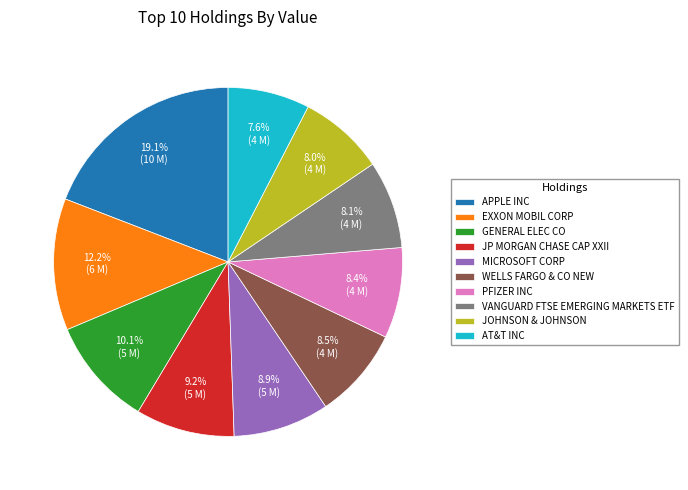

What percentage is the PFIZER INC slice, to the nearest percent?

8%